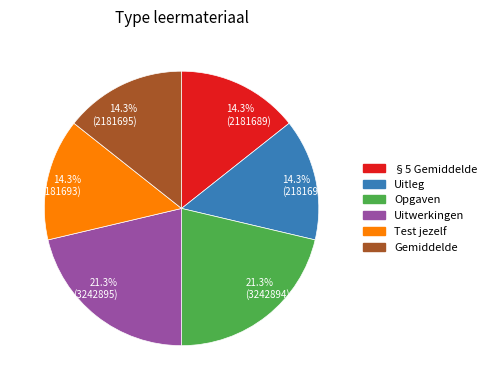

Does §5 Gemiddelde account for over 50% of the chart?

No